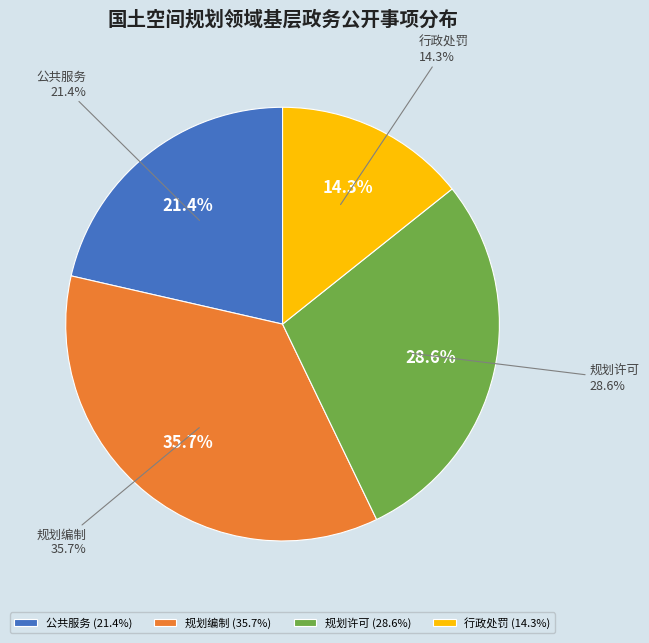

To the nearest percent, what portion does 规划编制 represent?

36%